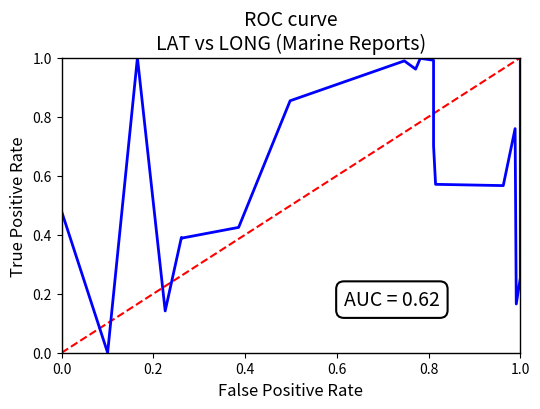

What is the difference between the maximum and minimum values?

1.0